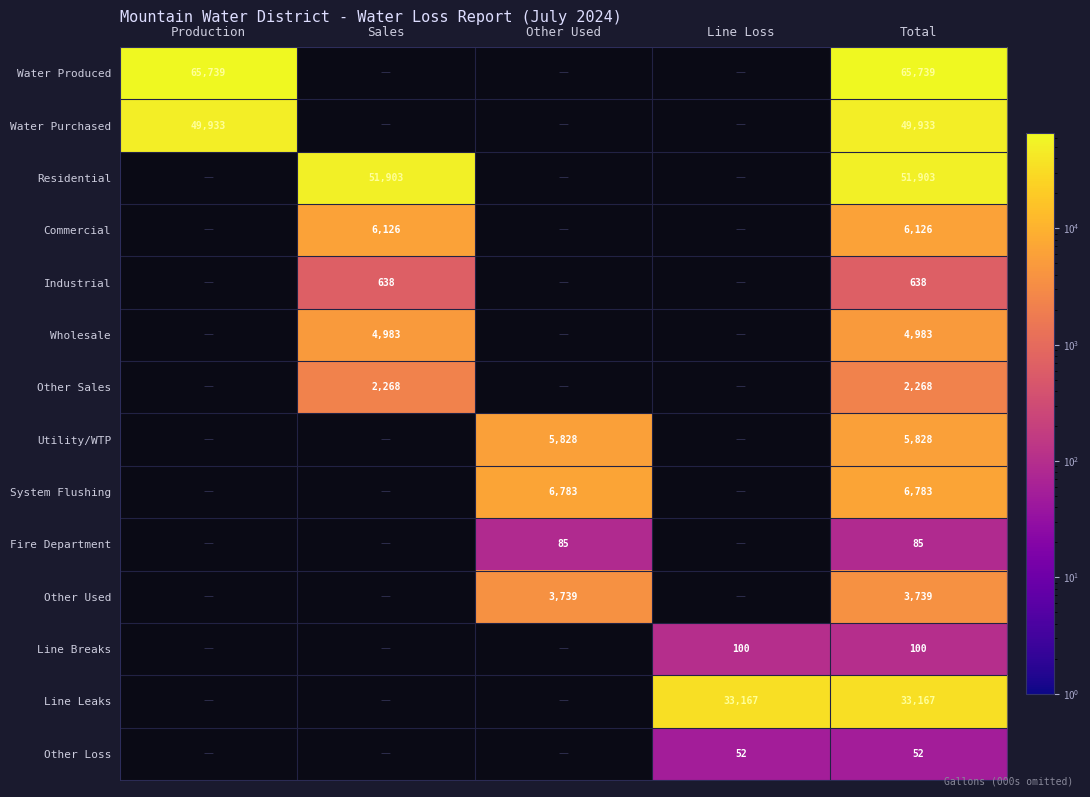

Rank the series at Total from lowest to highest value.

Other Loss, Fire Department, Line Breaks, Industrial, Other Sales, Other Used, Wholesale, Utility/WTP, Commercial, System Flushing, Line Leaks, Water Purchased, Residential, Water Produced